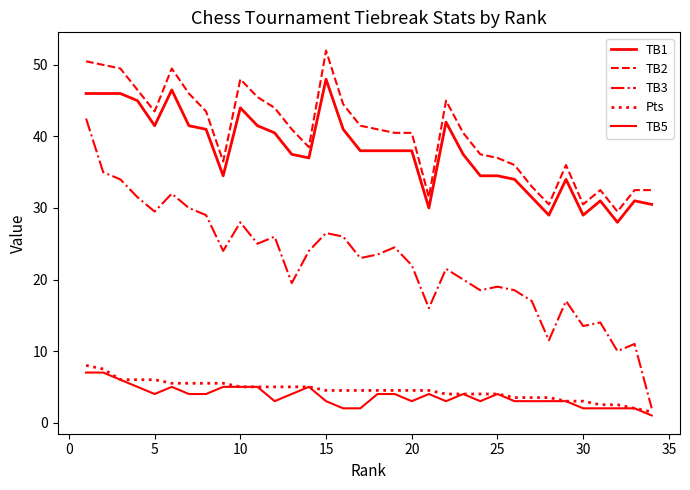

How many lines are shown in the chart?

5